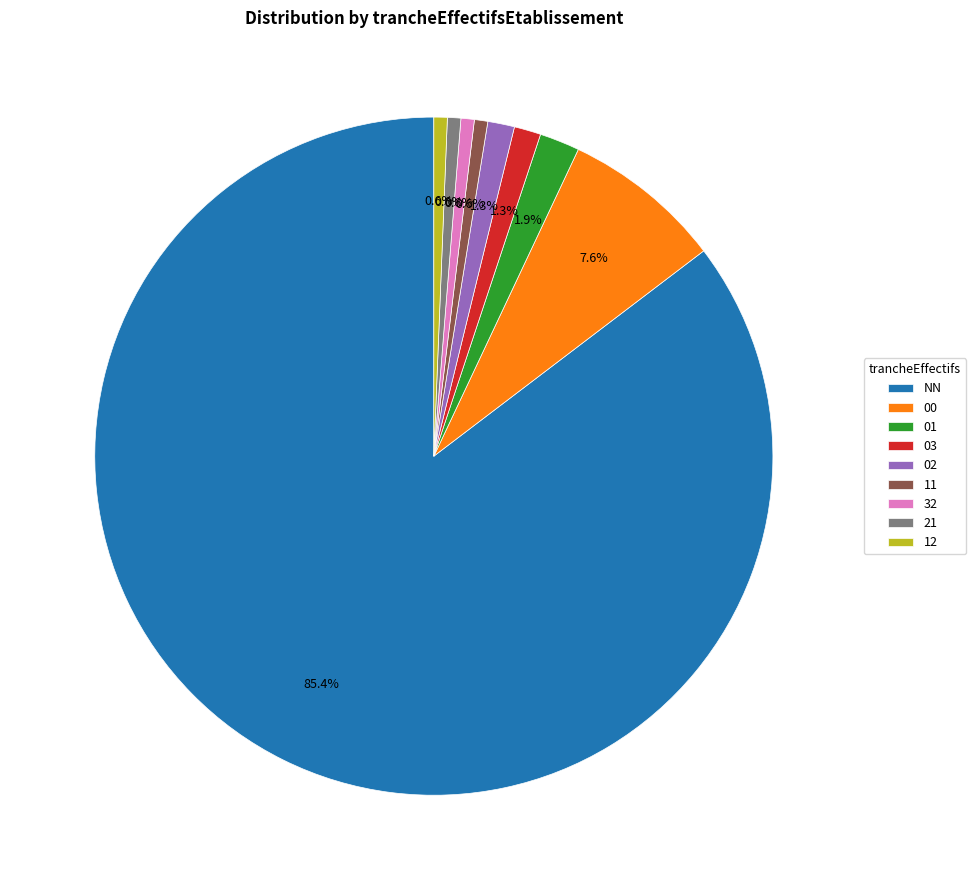

Count the number of slices in the pie.

9